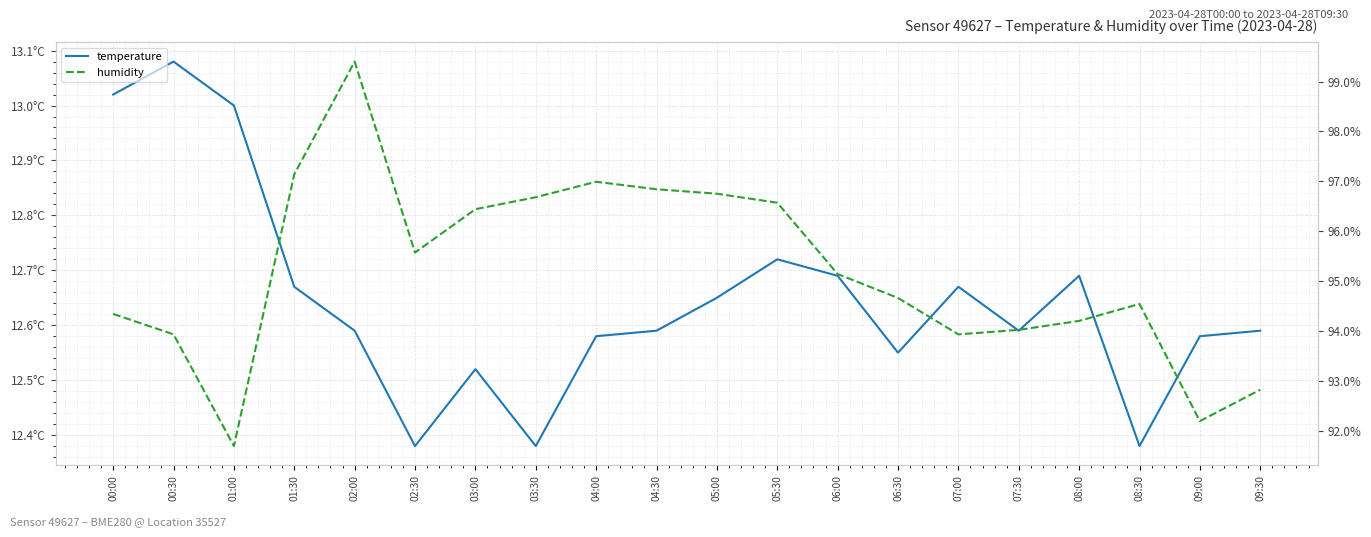

What is the label of the 3rd point from the left?

01:00